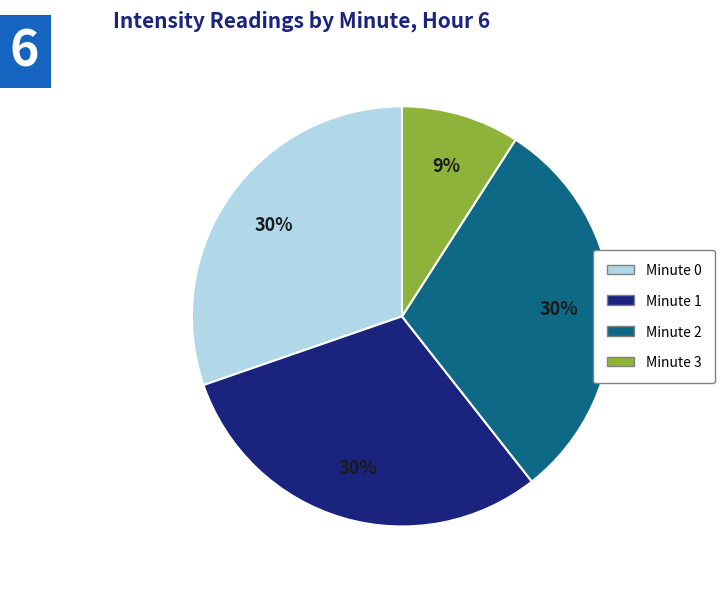

Do Minute 0 and Minute 3 together represent more than half of the pie?

No